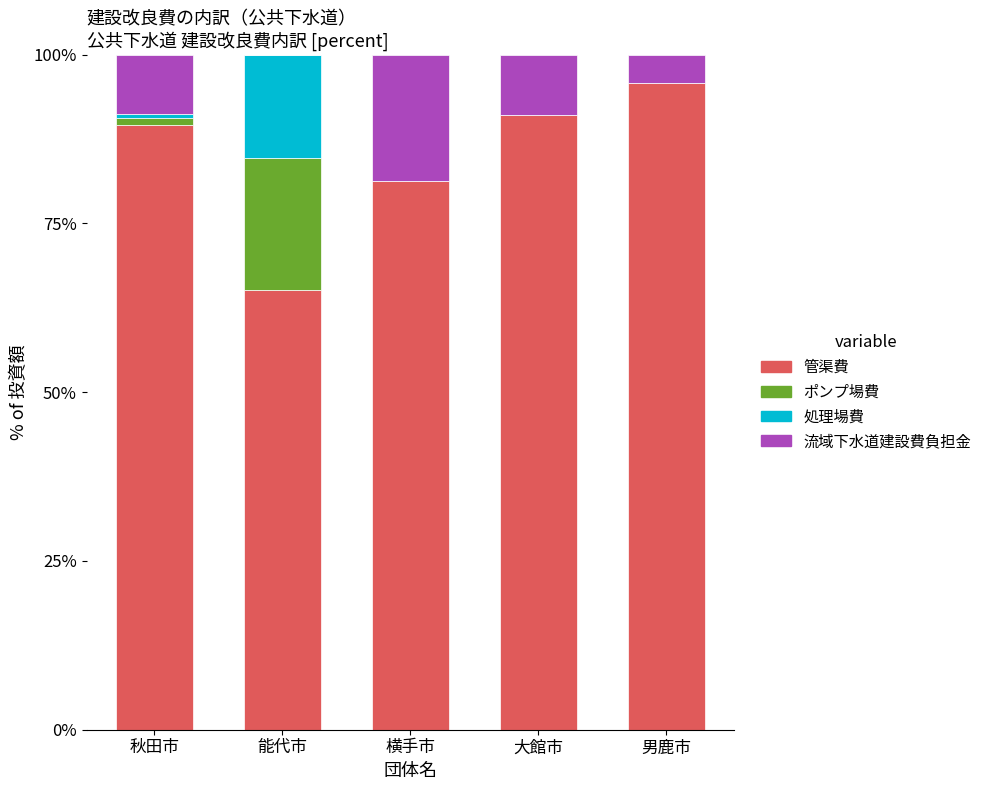

Which category has the highest value in the 管渠費 series?

男鹿市